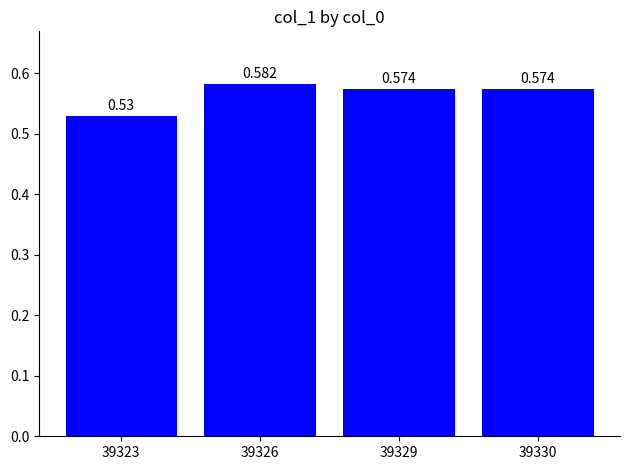

Does the chart contain stacked bars?

No